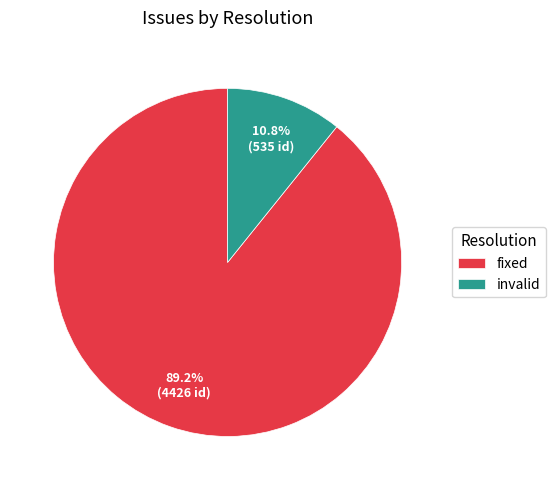

True or false: fixed accounts for 59% of the total.

False